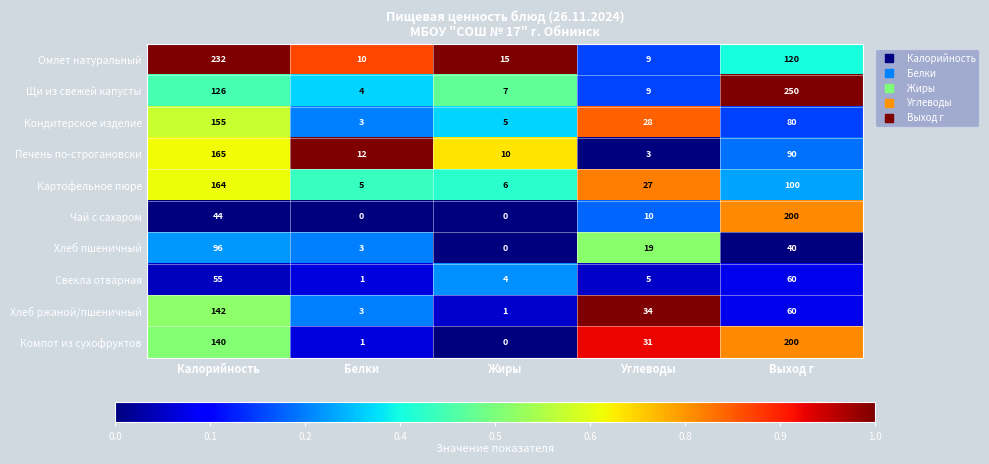

Between Углеводы and Выход г, which series saw the biggest shift?

Щи из свежей капусты